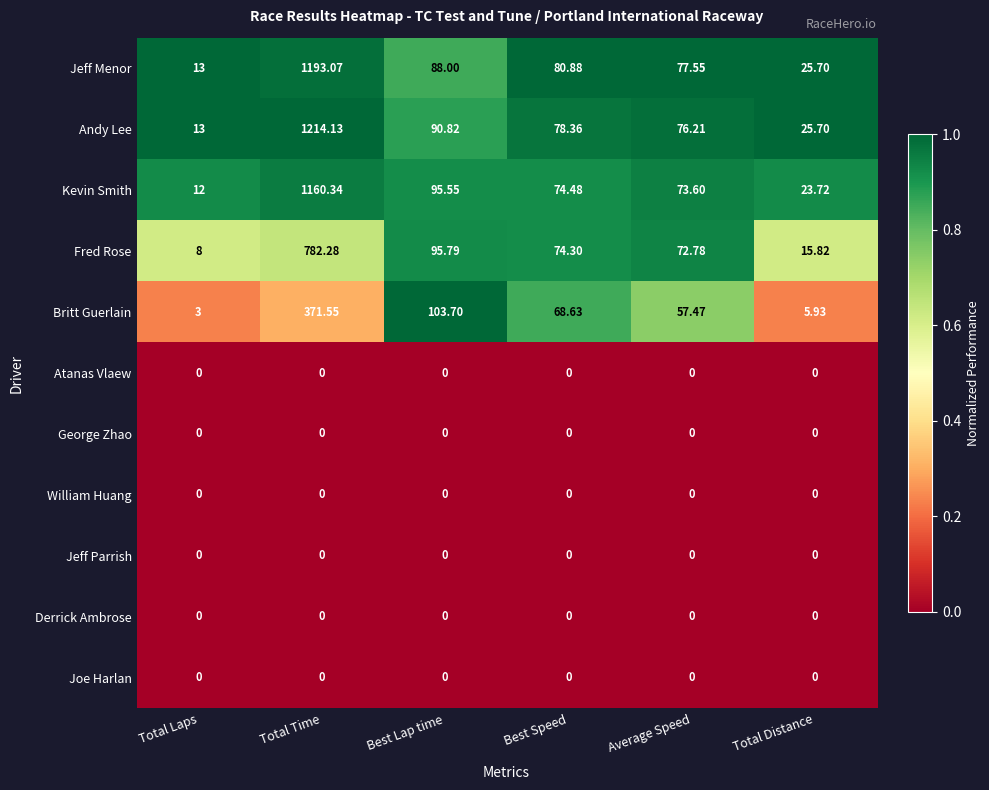

Which series changed the most between Total Laps and Best Speed?

Jeff Menor